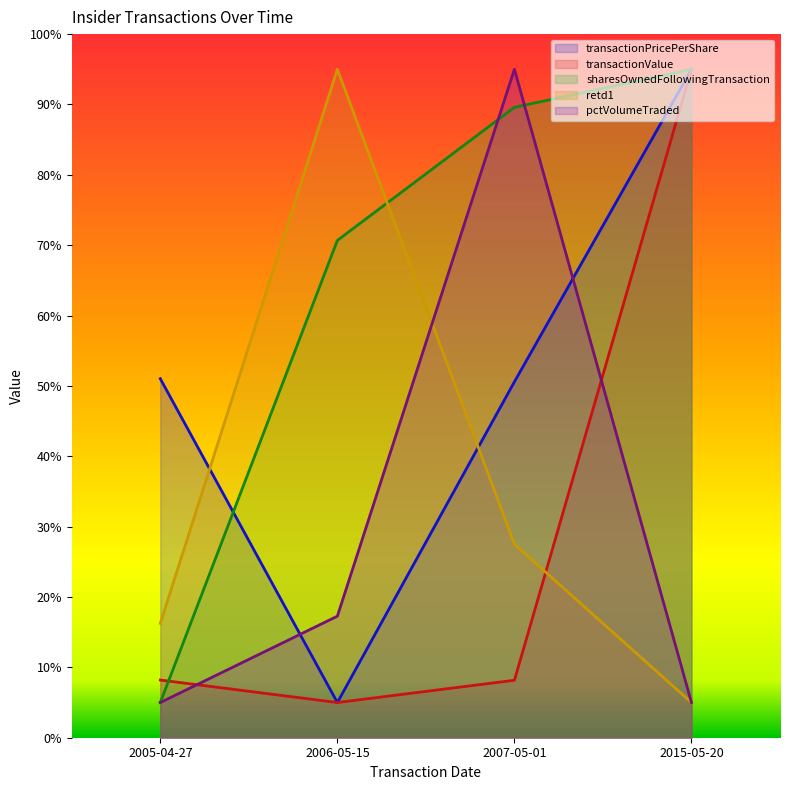

What is the label of the 4th point from the left?

2015-05-20